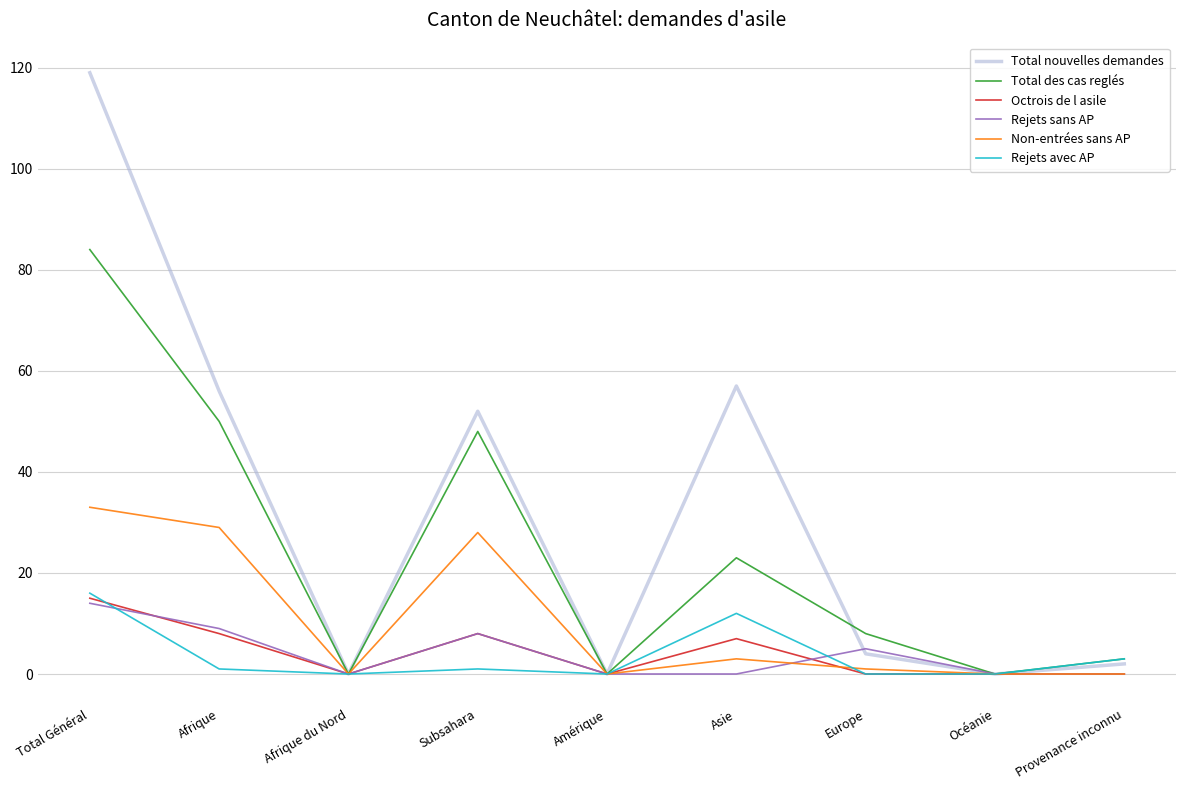

Does the chart have visible grid lines?

Yes